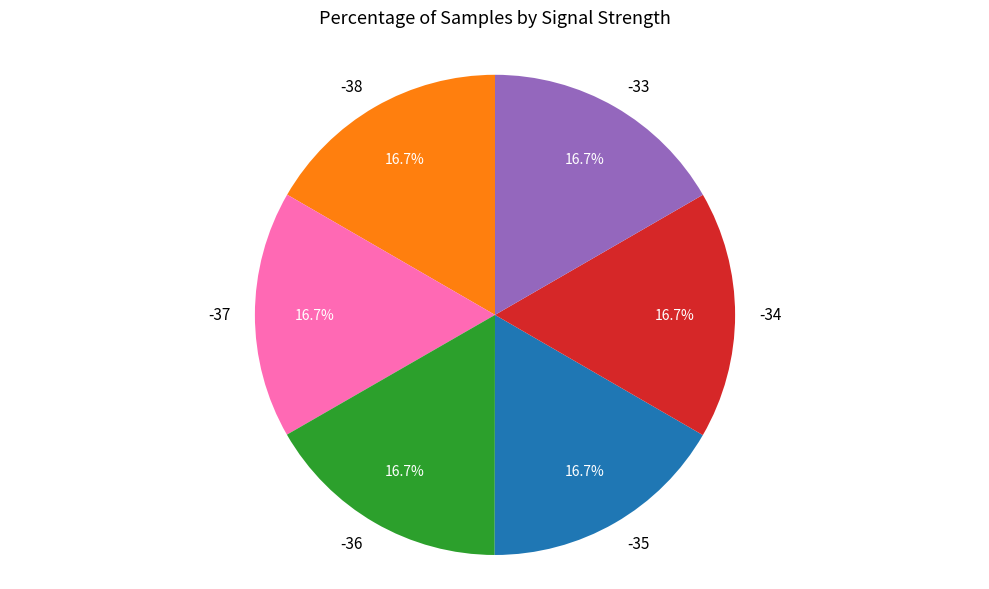

Combined, do -34 and -33 account for over 50%?

No